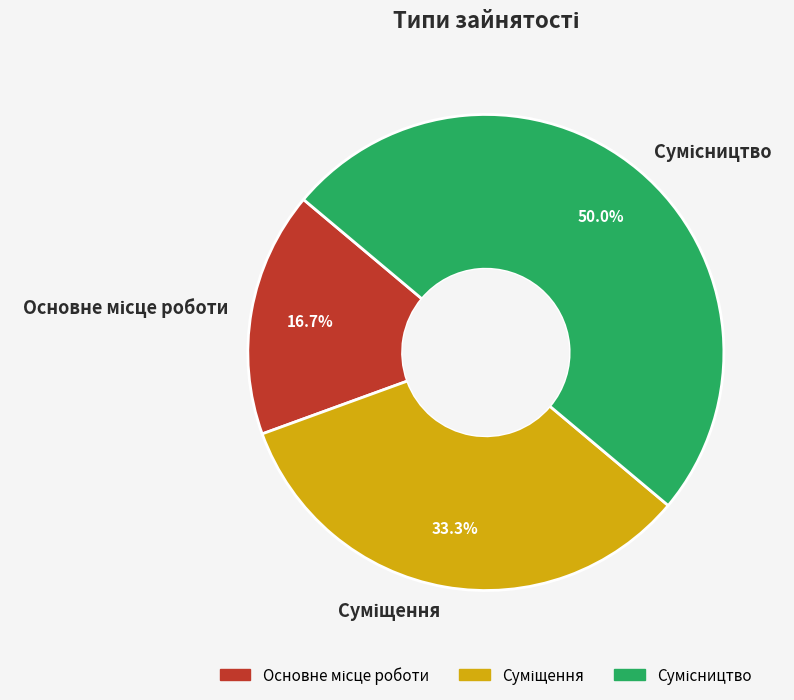

How many segments does this pie chart have?

3